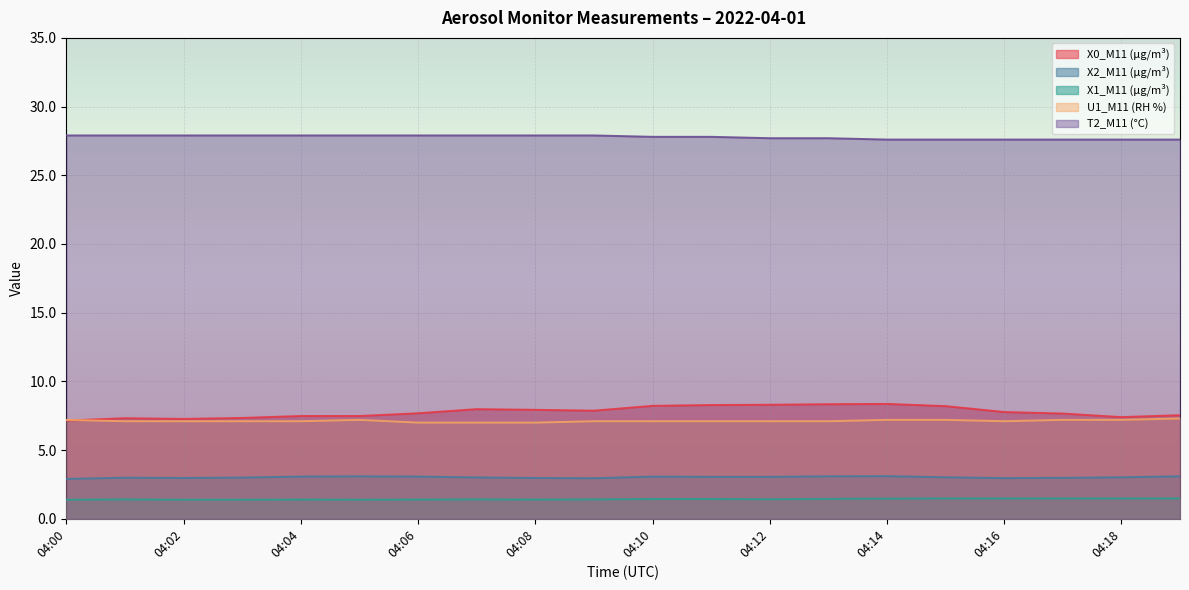

Which series has the largest total across all categories?

T2_M11 (°C)